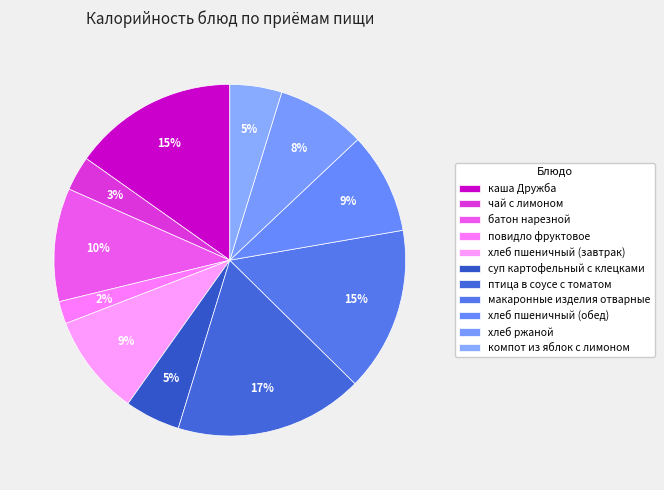

Rank the categories by value from lowest to highest.

повидло фруктовое, чай с лимоном, компот из яблок с лимоном, суп картофельный с клецками, хлеб ржаной, хлеб пшеничный (завтрак), хлеб пшеничный (обед), батон нарезной, макаронные изделия отварные, каша Дружба, птица в соусе с томатом